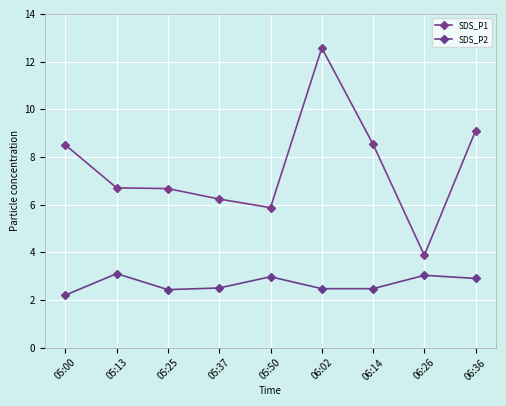

Reading right to left, extract all data points from this chart.

SDS_P1: 06:36=9.1	06:26=3.9	06:14=8.5	06:02=12.6	05:50=5.9	05:37=6.2	05:25=6.7	05:13=6.7	05:00=8.5
SDS_P2: 06:36=2.9	06:26=3.0	06:14=2.5	06:02=2.5	05:50=3.0	05:37=2.5	05:25=2.4	05:13=3.1	05:00=2.2